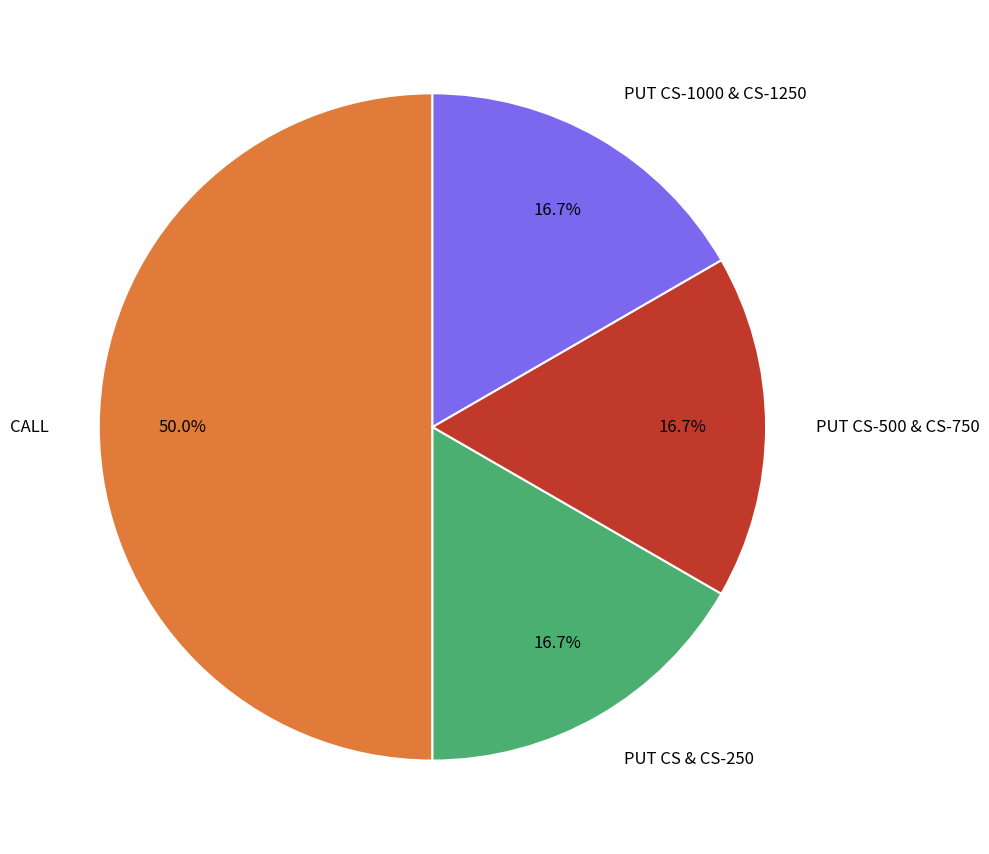

How many slices are in this pie chart?

4